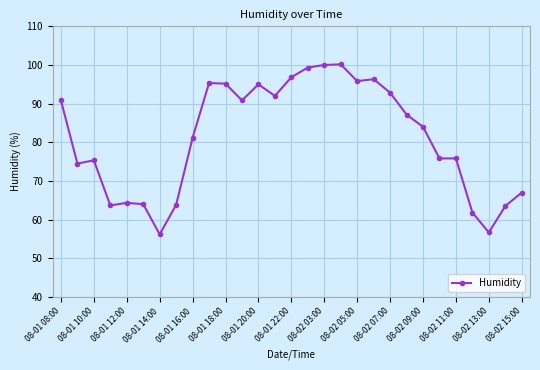

Is this an area chart (filled region under the line)?

No